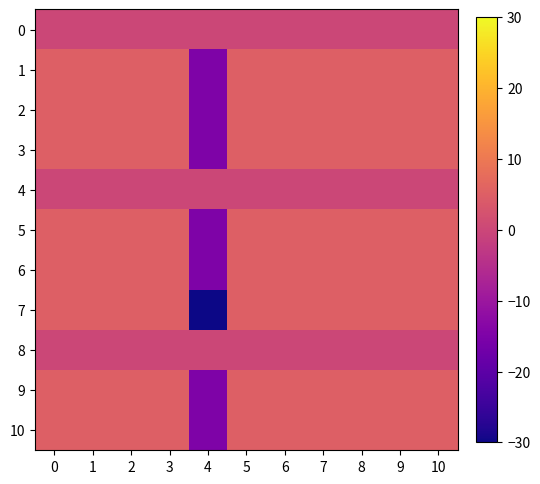

Count the number of data series in this chart.

11